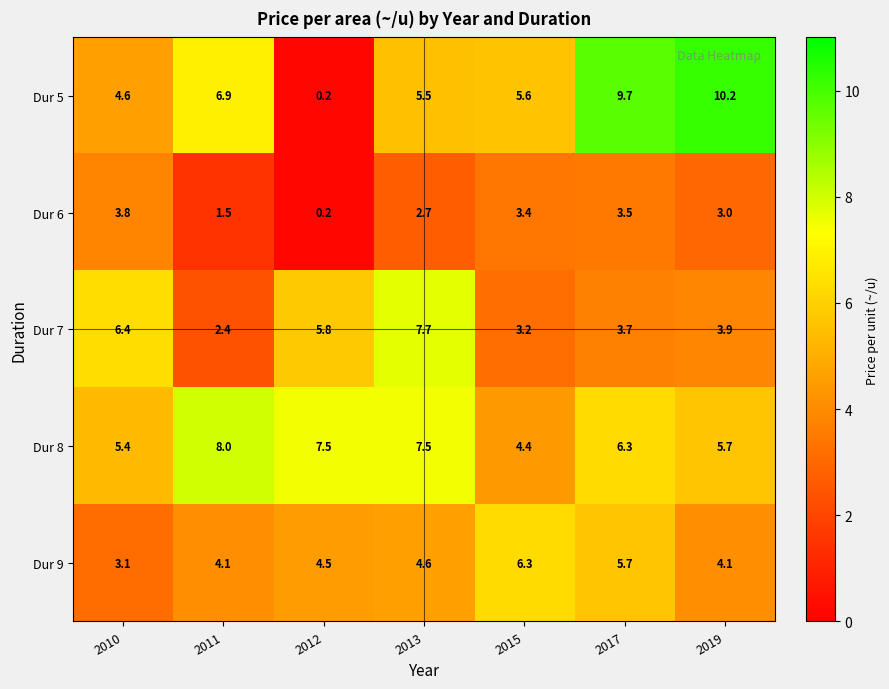

Rank the series at 2017 from lowest to highest value.

Dur 6, Dur 7, Dur 9, Dur 8, Dur 5